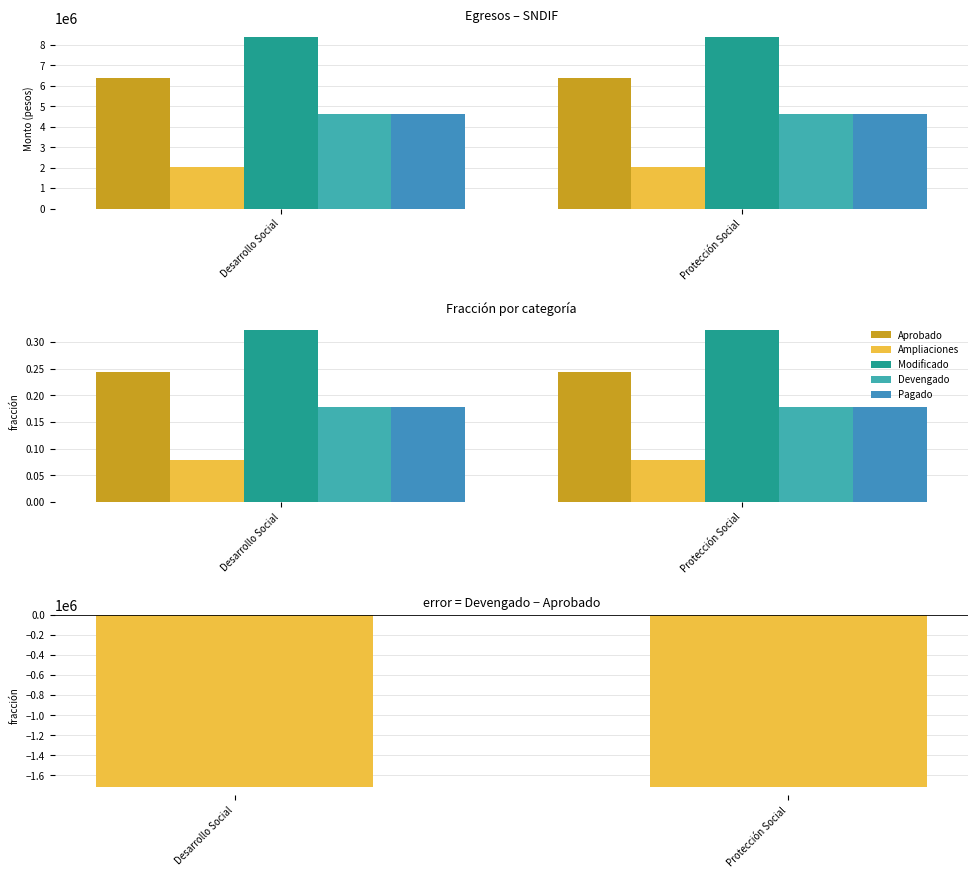

Reading right to left, transcribe all the data shown in this chart.

Aprobado: Protección Social=0.2	Desarrollo Social=0.2
Ampliaciones: Protección Social=0.1	Desarrollo Social=0.1
Modificado: Protección Social=0.3	Desarrollo Social=0.3
Devengado: Protección Social=0.2	Desarrollo Social=0.2
Pagado: Protección Social=0.2	Desarrollo Social=0.2
Devengado - Aprobado: Protección Social=-1714264.0	Desarrollo Social=-1714264.0